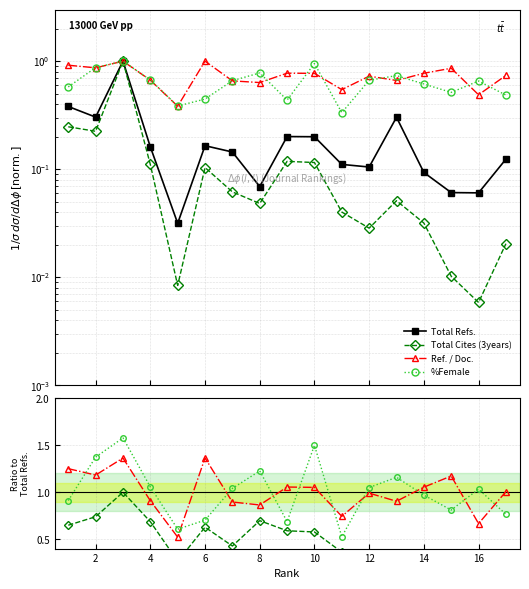

Which series has the largest range (max minus min)?

%Female